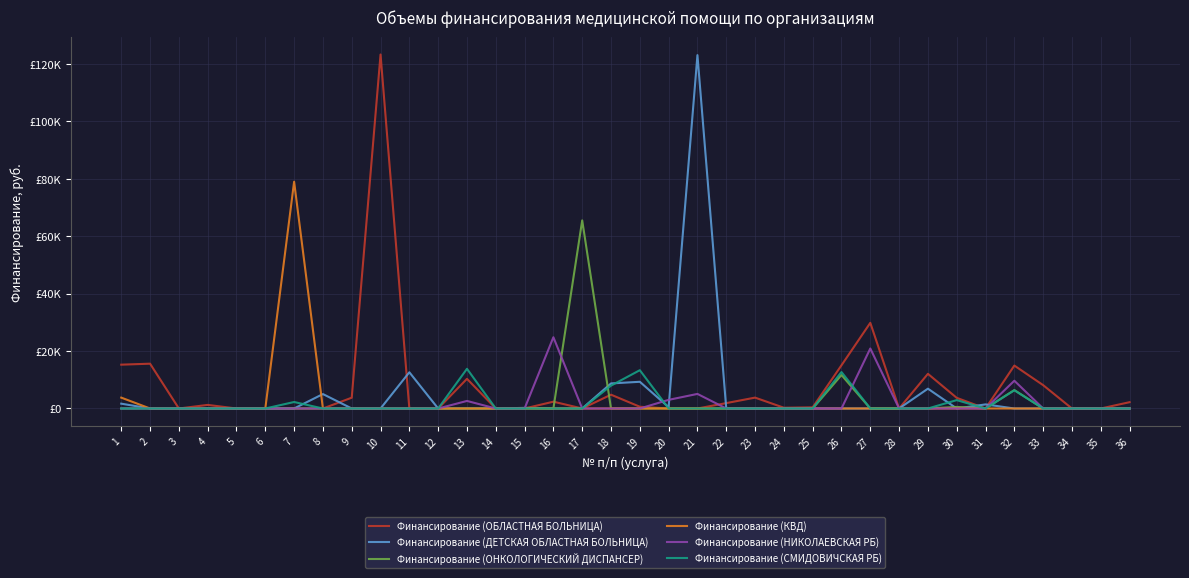

What are all the series names shown in the legend?

Финансирование (ОБЛАСТНАЯ БОЛЬНИЦА), Финансирование (ДЕТСКАЯ ОБЛАСТНАЯ БОЛЬНИЦА), Финансирование (ОНКОЛОГИЧЕСКИЙ ДИСПАНСЕР), Финансирование (КВД), Финансирование (НИКОЛАЕВСКАЯ РБ), Финансирование (СМИДОВИЧСКАЯ РБ)